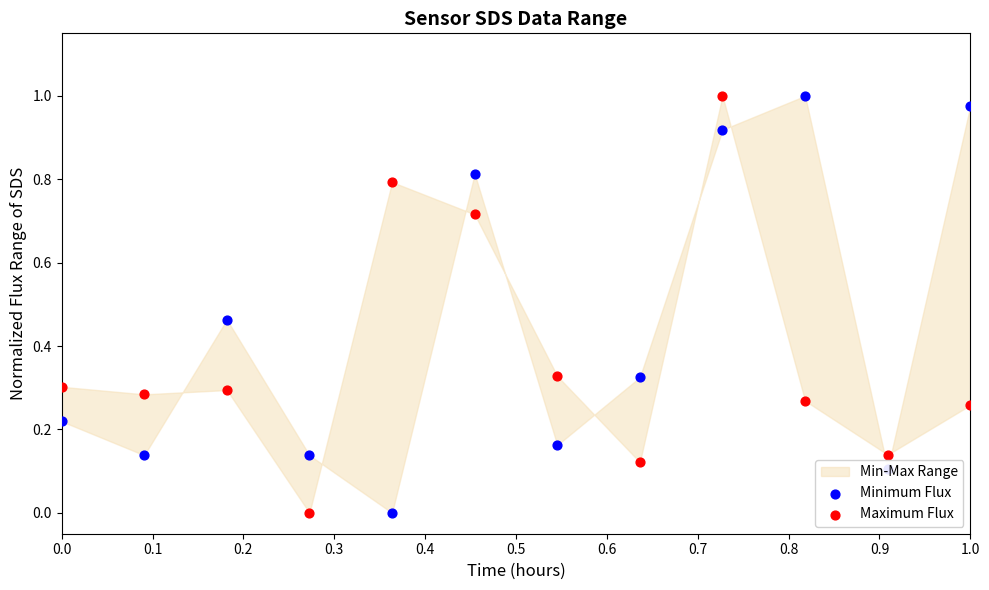

What is the total value across all series at 0.1?

0.4